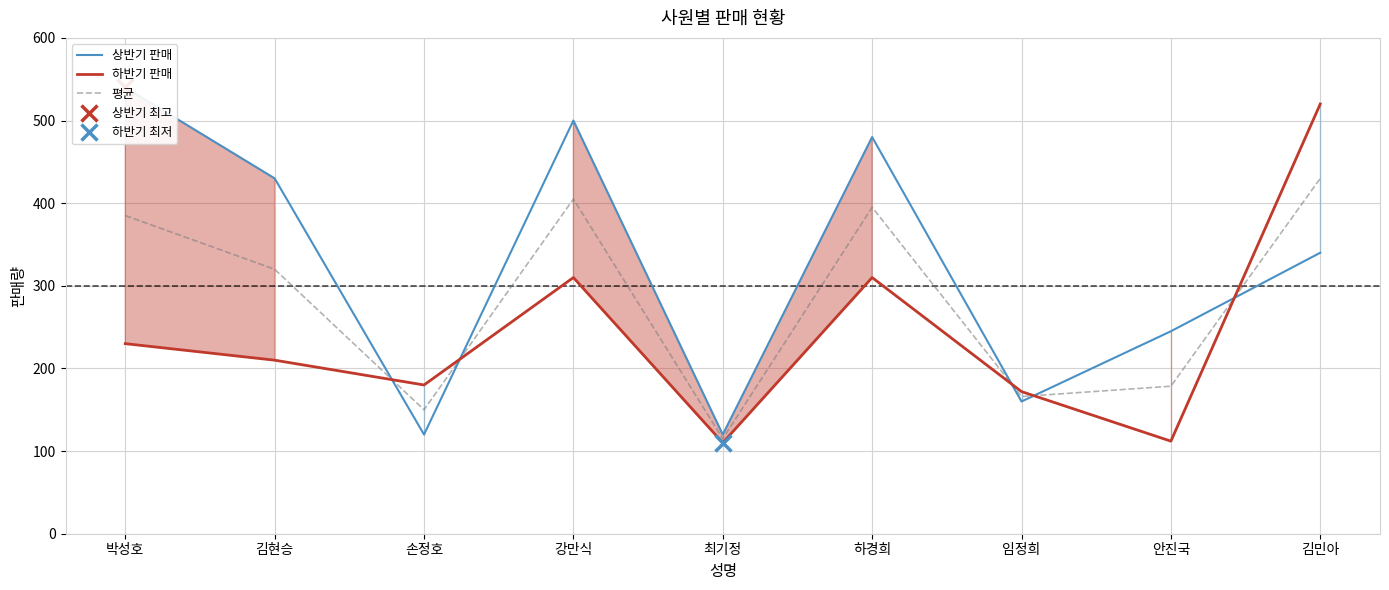

Where does the 상반기 판매 series first go above 340?

박성호